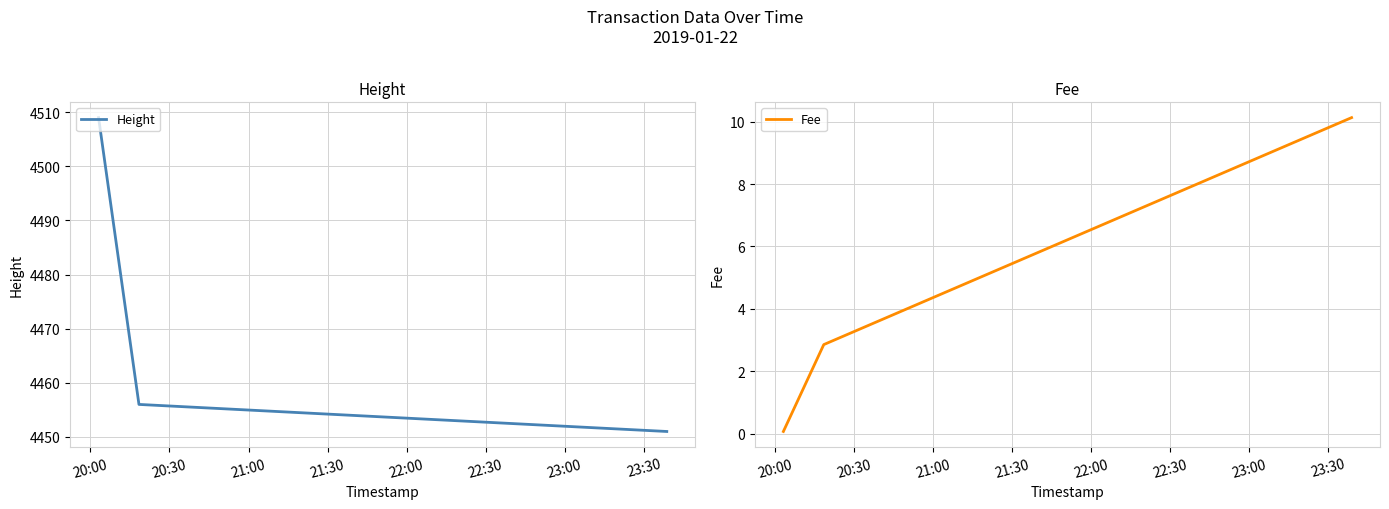

Which series has the largest total across all categories?

Height